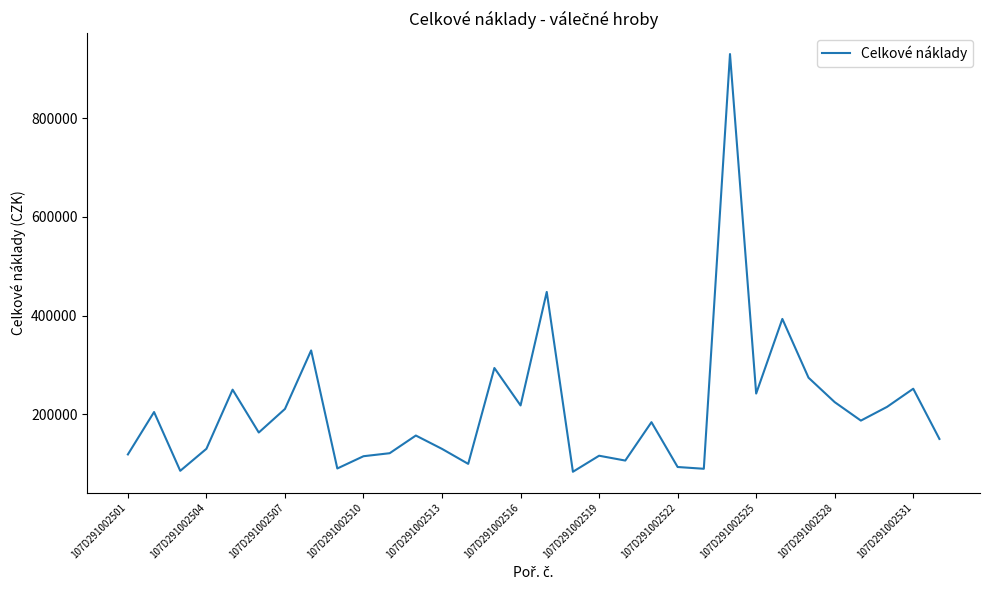

What is the smallest value displayed?

83490